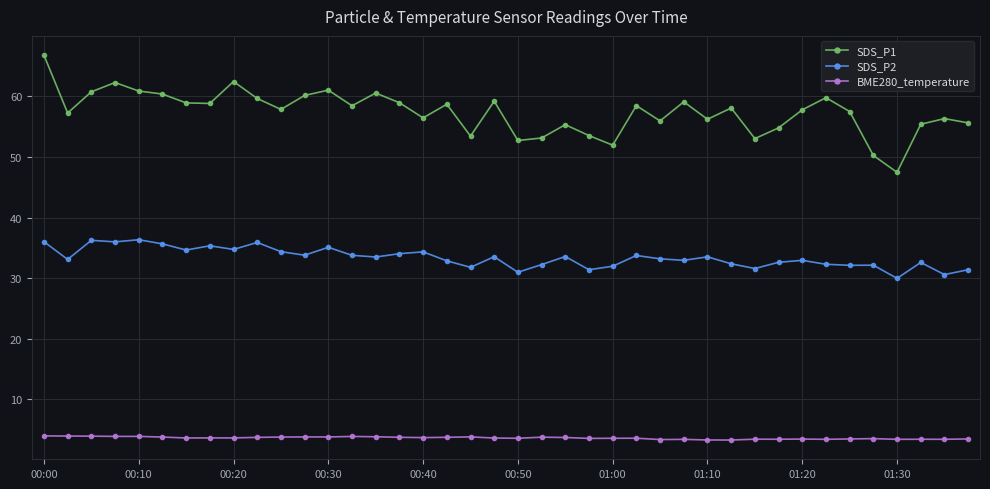

What are all the series names shown in the legend?

SDS_P1, SDS_P2, BME280_temperature